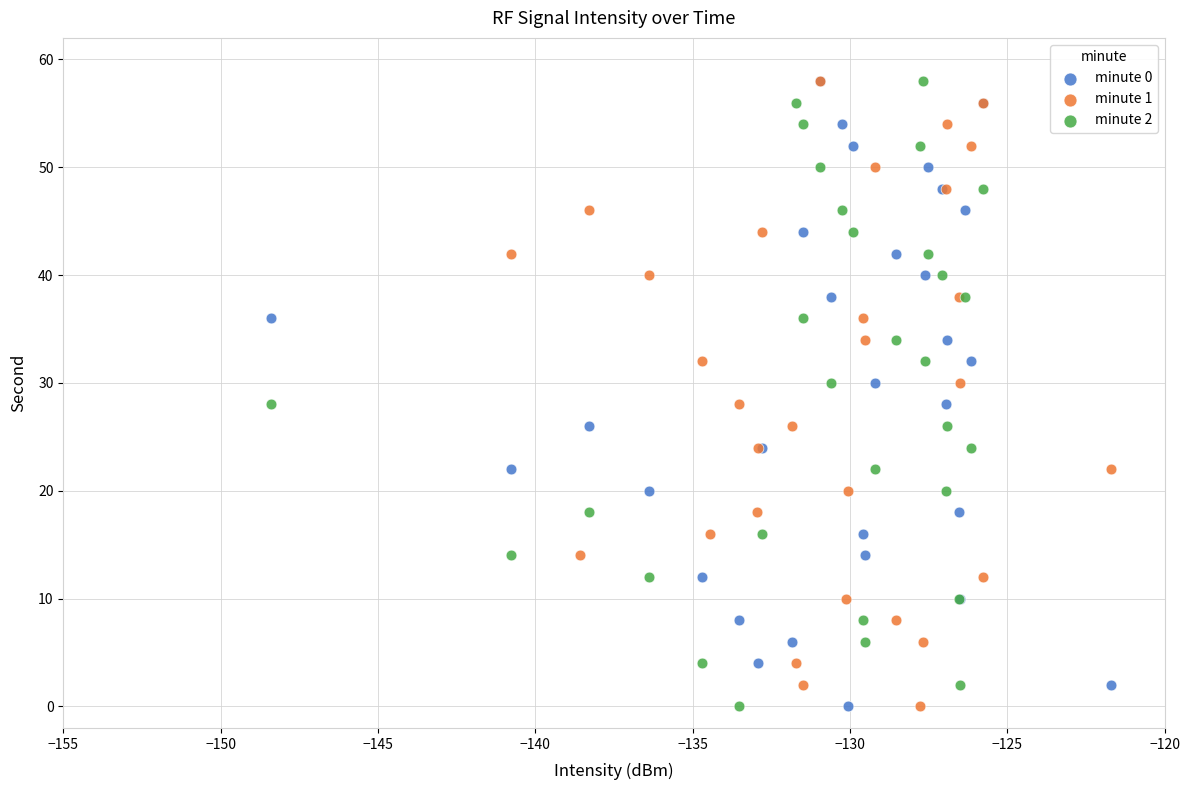

What are all the series names shown in the legend?

minute 0, minute 1, minute 2